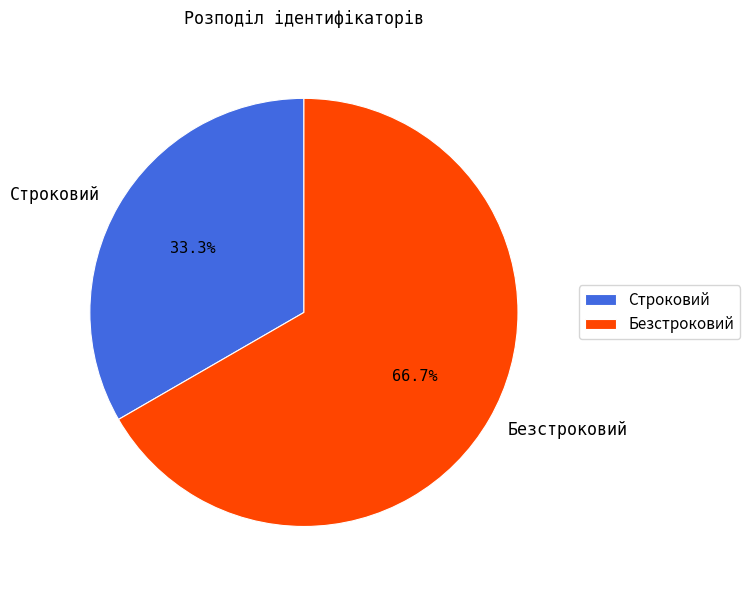

Does any single category account for the majority?

Yes